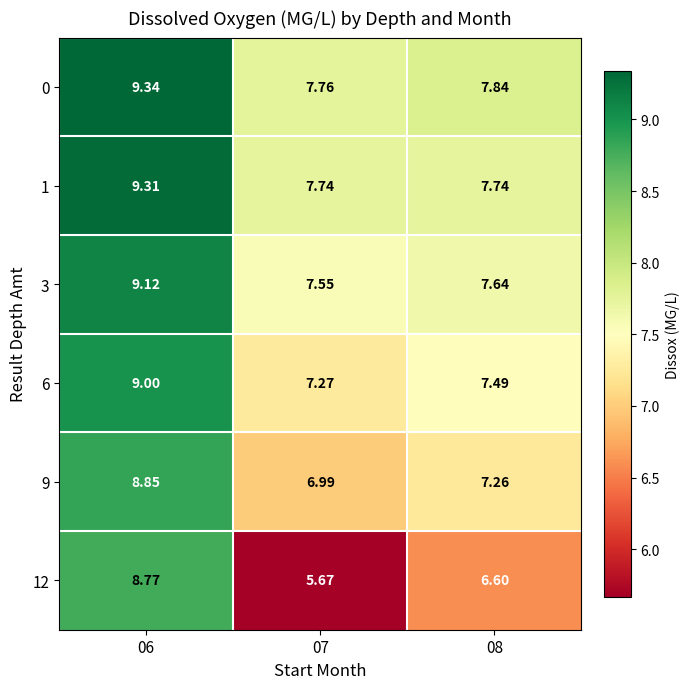

Reading left to right, extract all data points from this chart.

0: 06=9.3	07=7.8	08=7.8
1: 06=9.3	07=7.7	08=7.7
3: 06=9.1	07=7.5	08=7.6
6: 06=9.0	07=7.3	08=7.5
9: 06=8.8	07=7.0	08=7.3
12: 06=8.8	07=5.7	08=6.6